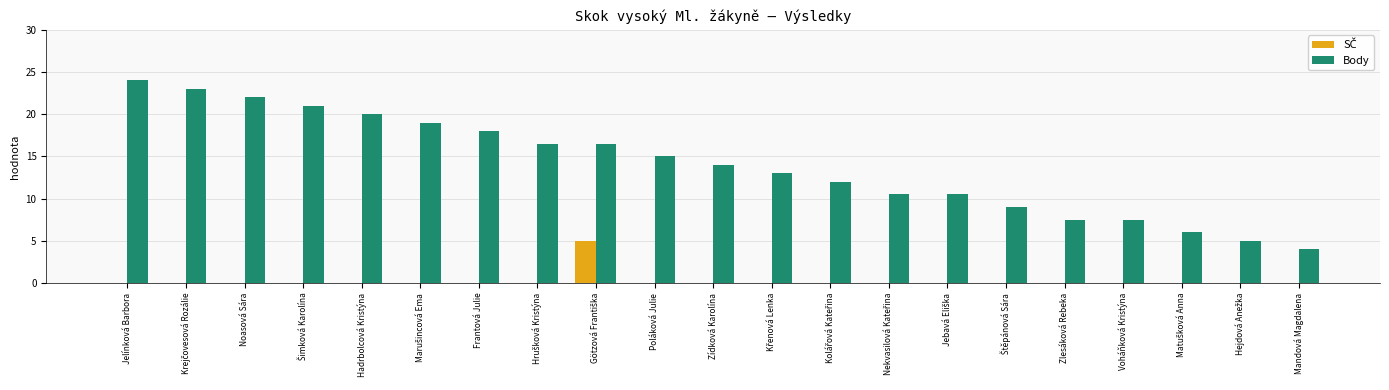

Between Noasová Sára and Voháňková Kristýna, which series saw the biggest shift?

Body